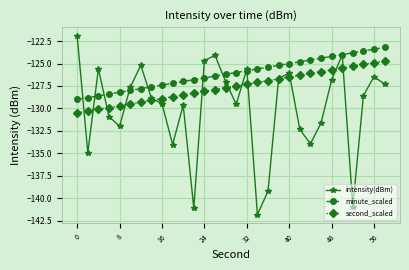

What is the value of the second_scaled point at the 24th from the left?

-125.9